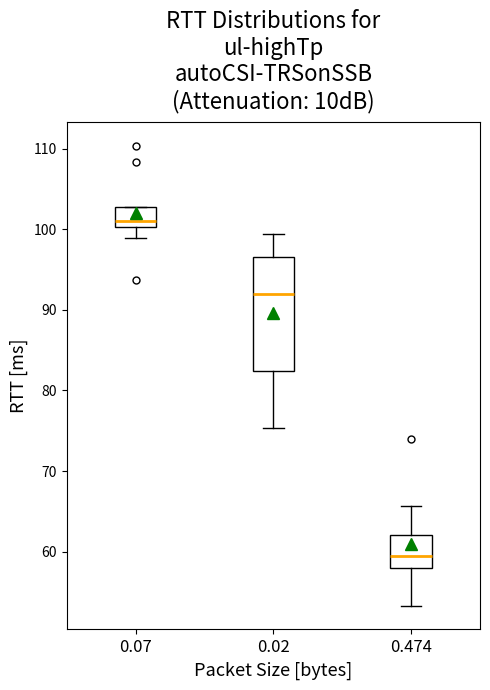

Which box has the lowest median line?

0.474